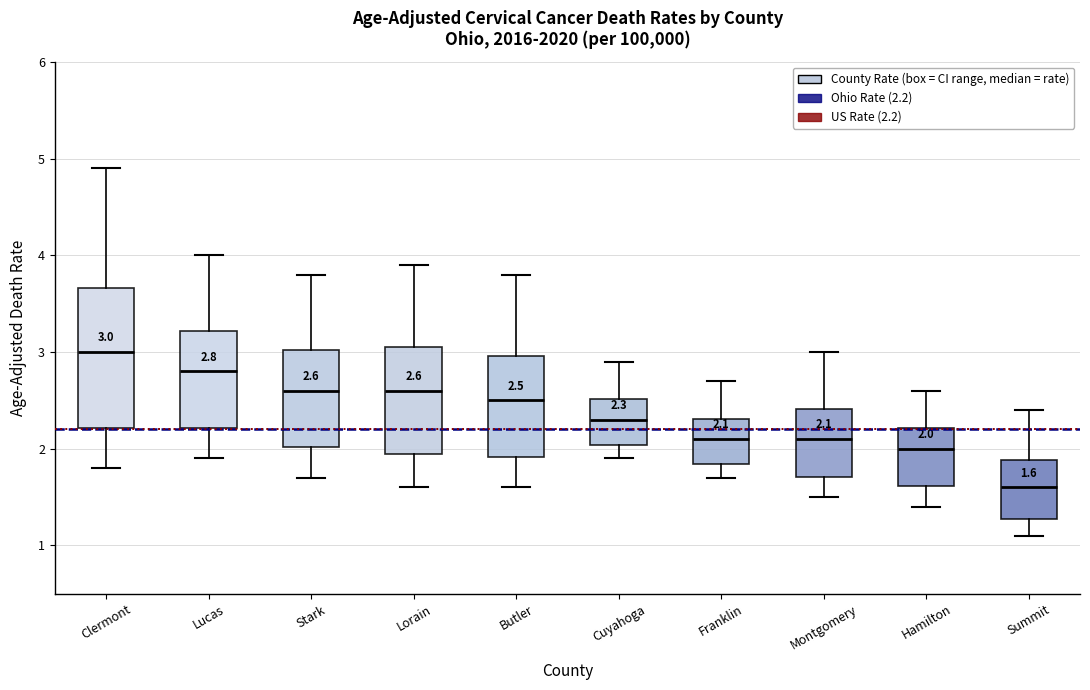

Which box's median line is the lowest?

Summit